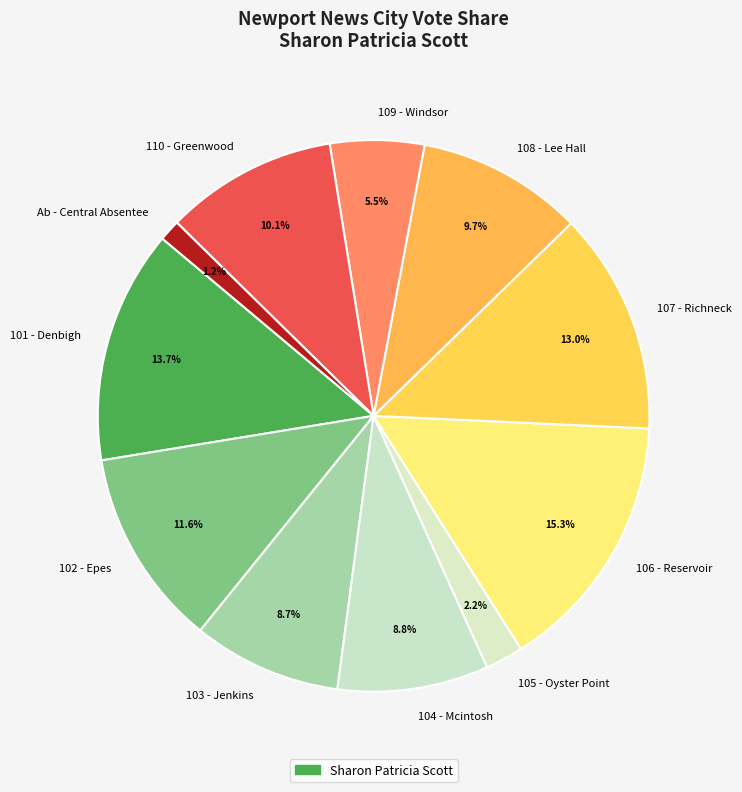

Does any single category account for the majority?

No